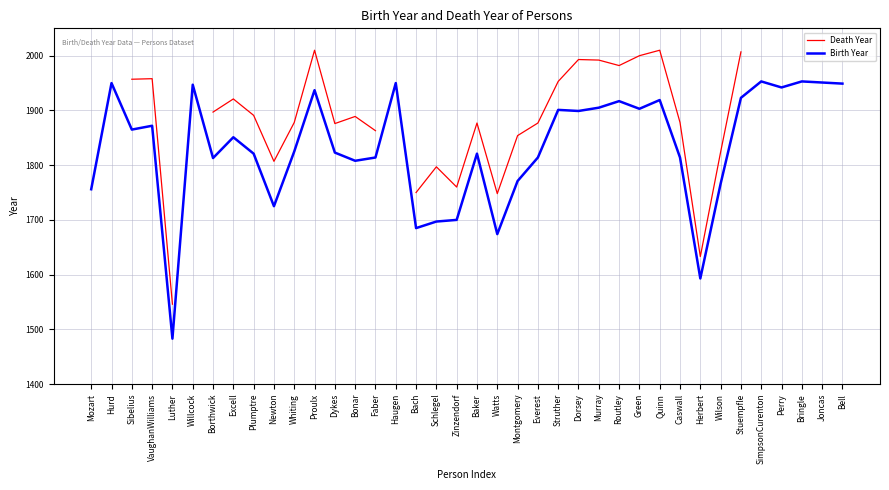

Is this an area chart (filled region under the line)?

No